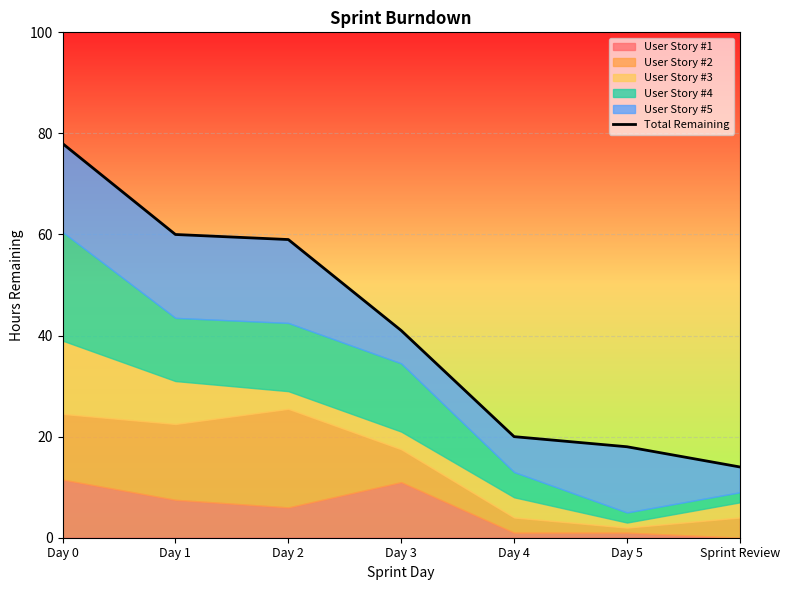

True or false: the data has more than 1 interior local peaks.

False